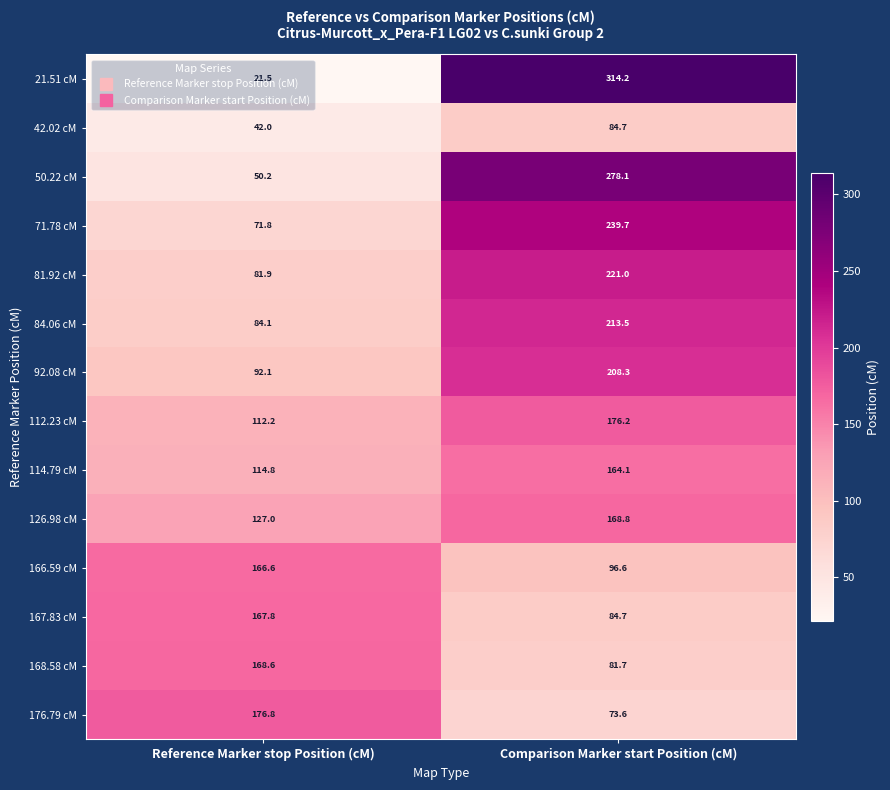

At which category is the sum across all series the highest?

Comparison Marker start Position (cM)